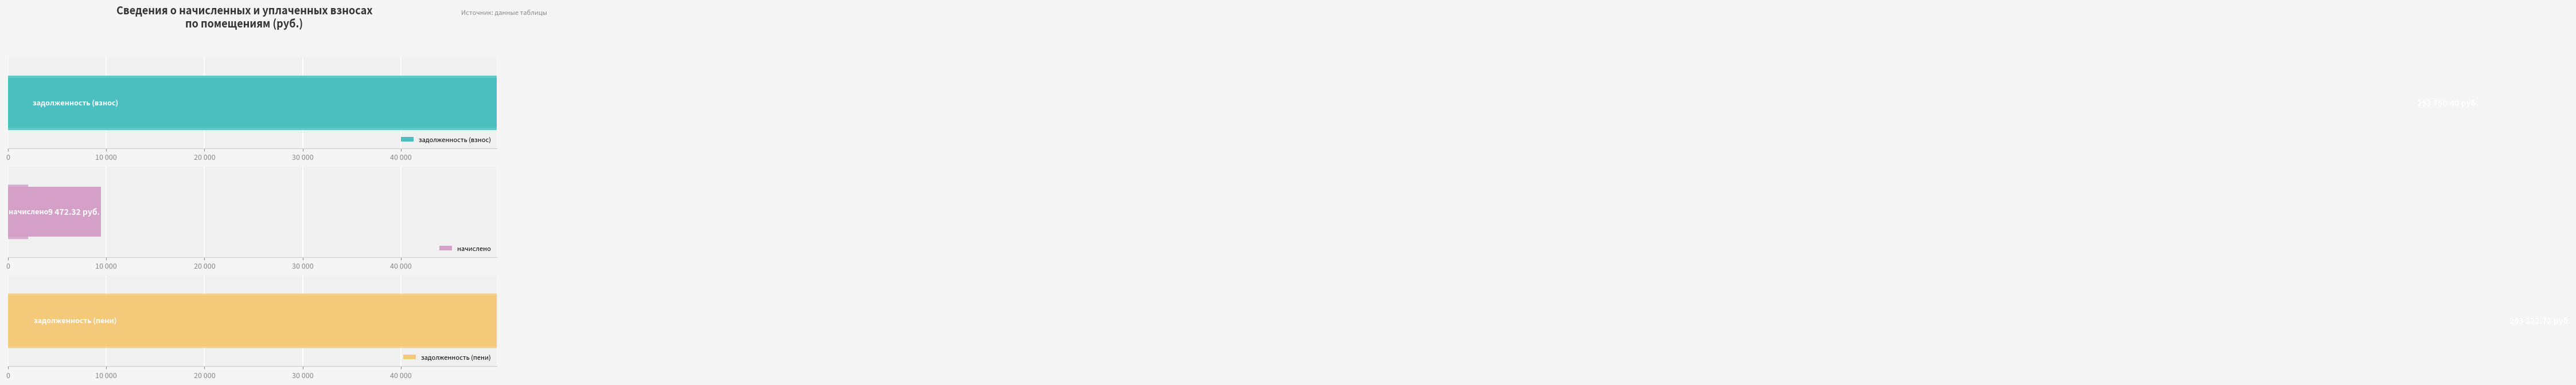

What are all the series names shown in the legend?

задолженность (взнос), начислено, задолженность (пени)